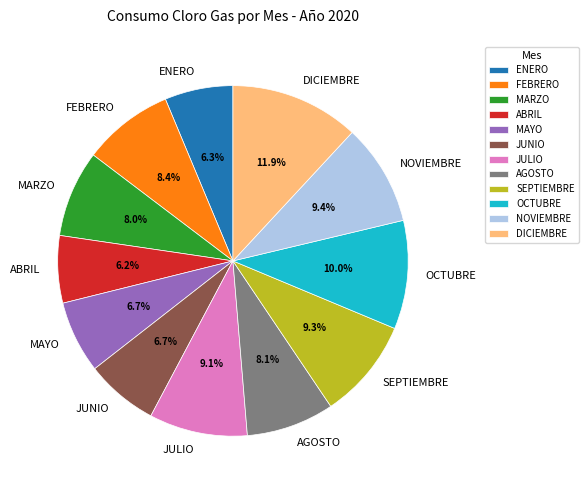

True or false: JULIO accounts for 9% of the total.

True